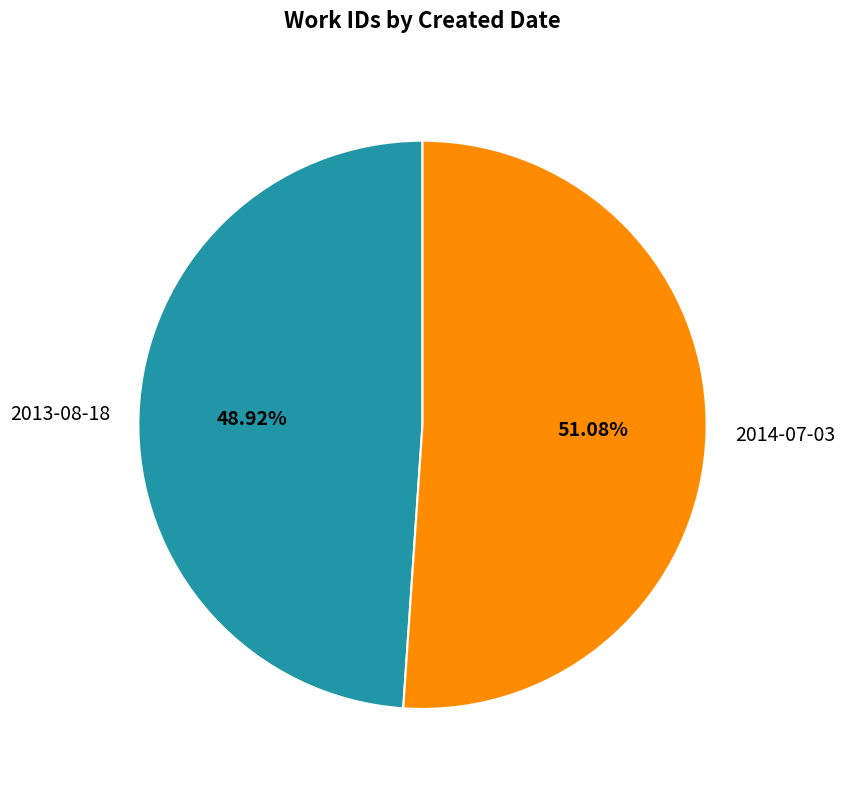

What percentage is the 2014-07-03 slice, to the nearest percent?

51%